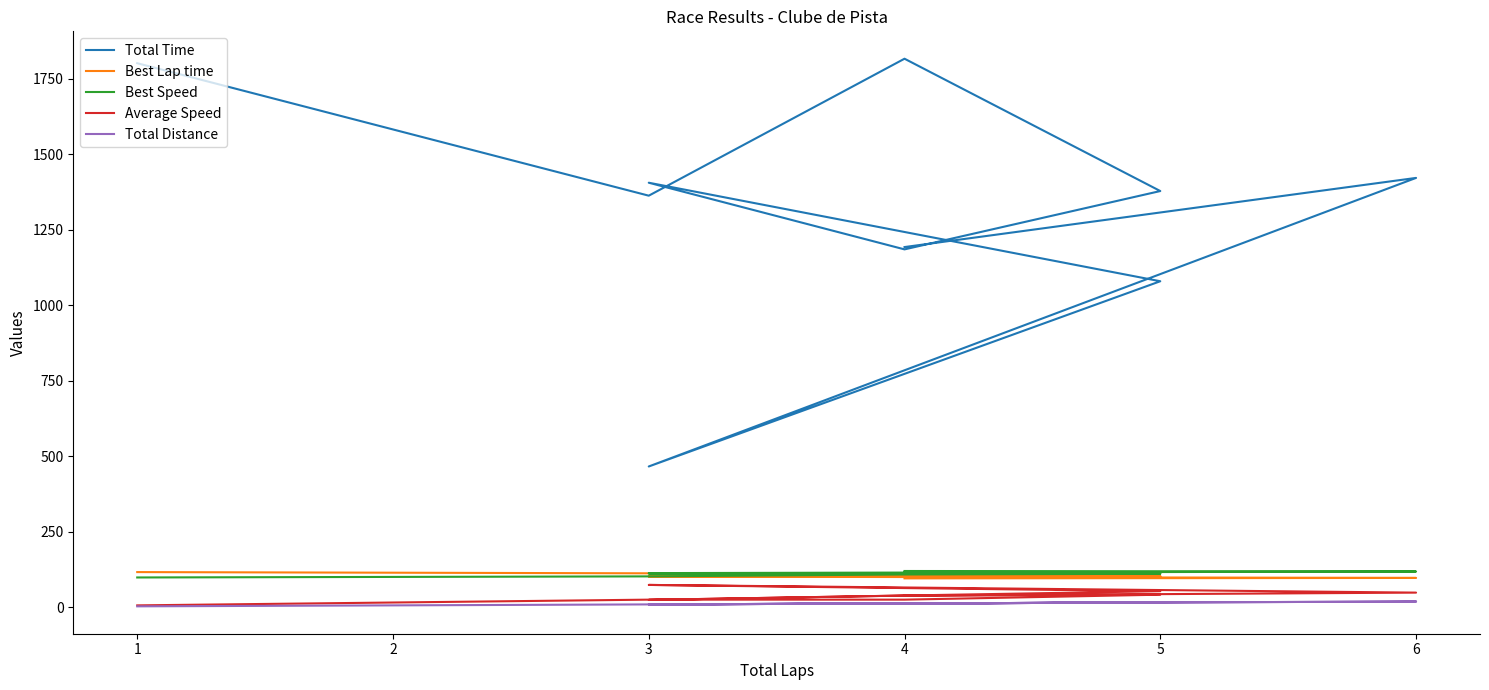

Which series changed the most between 4 and 1?

Total Time